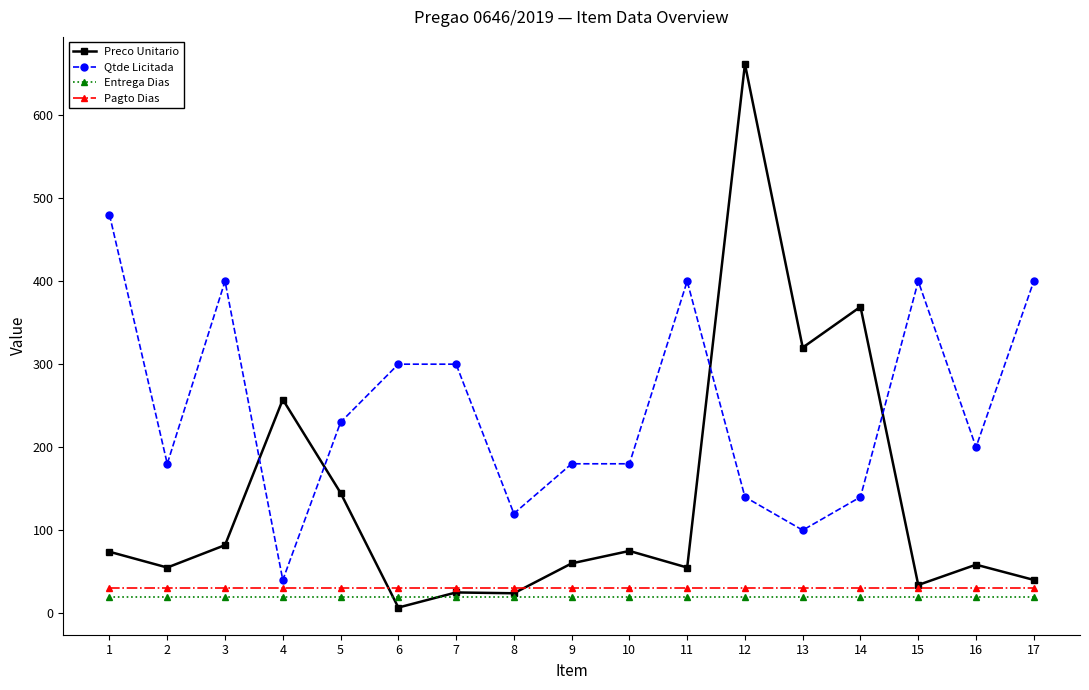

How many series are shown in this chart?

4